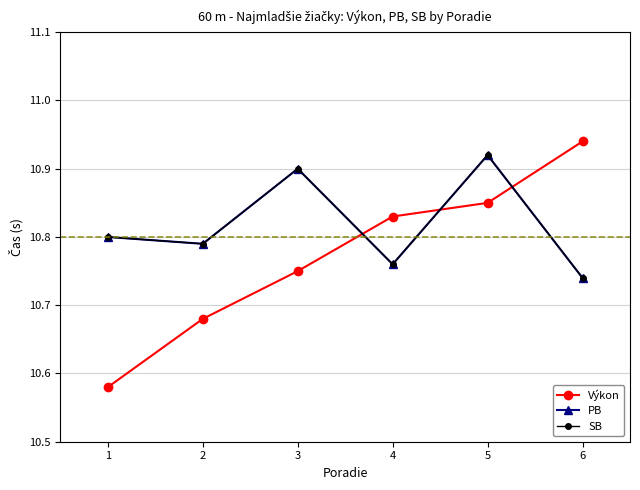

At how many categories does at least one series exceed 10?

6